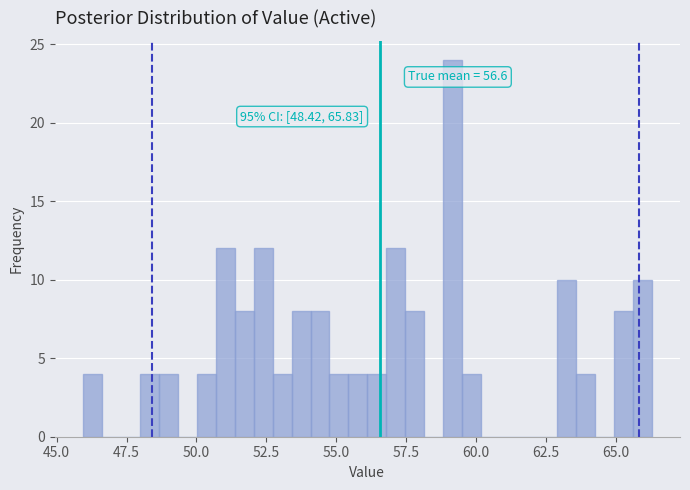

Read against the x-axis, roughly where is the centre of the tallest bar?

59.0